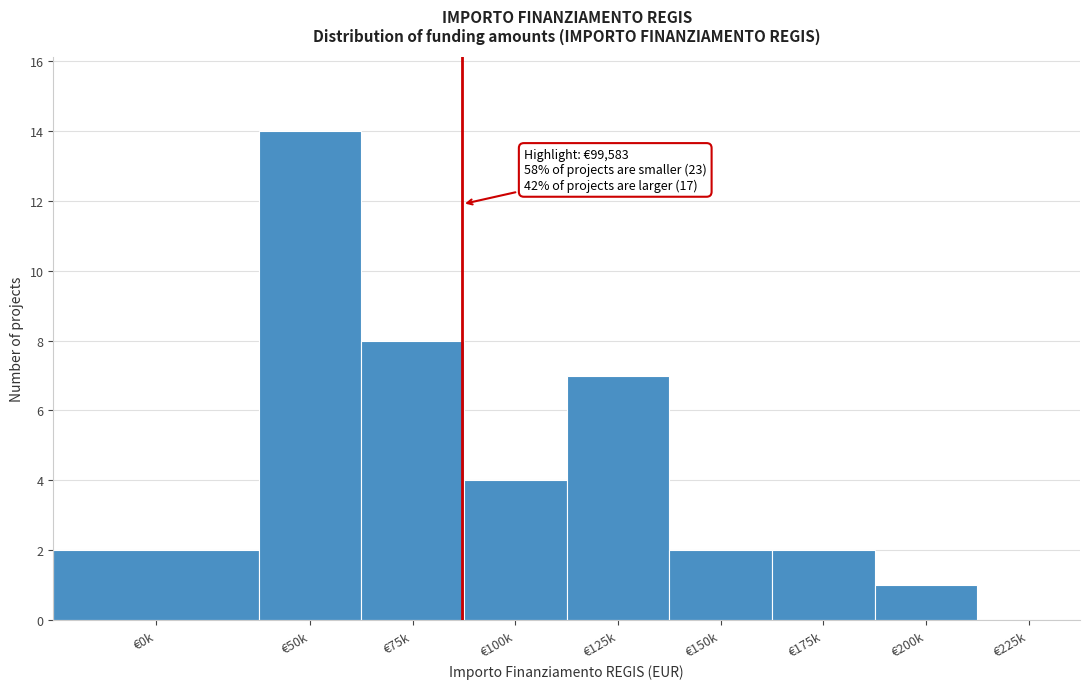

Reading left to right, extract all data points from this chart.

€0k=2	€50k=14	€75k=8	€100k=4	€125k=7	€150k=2	€175k=2	€200k=1	€225k=0